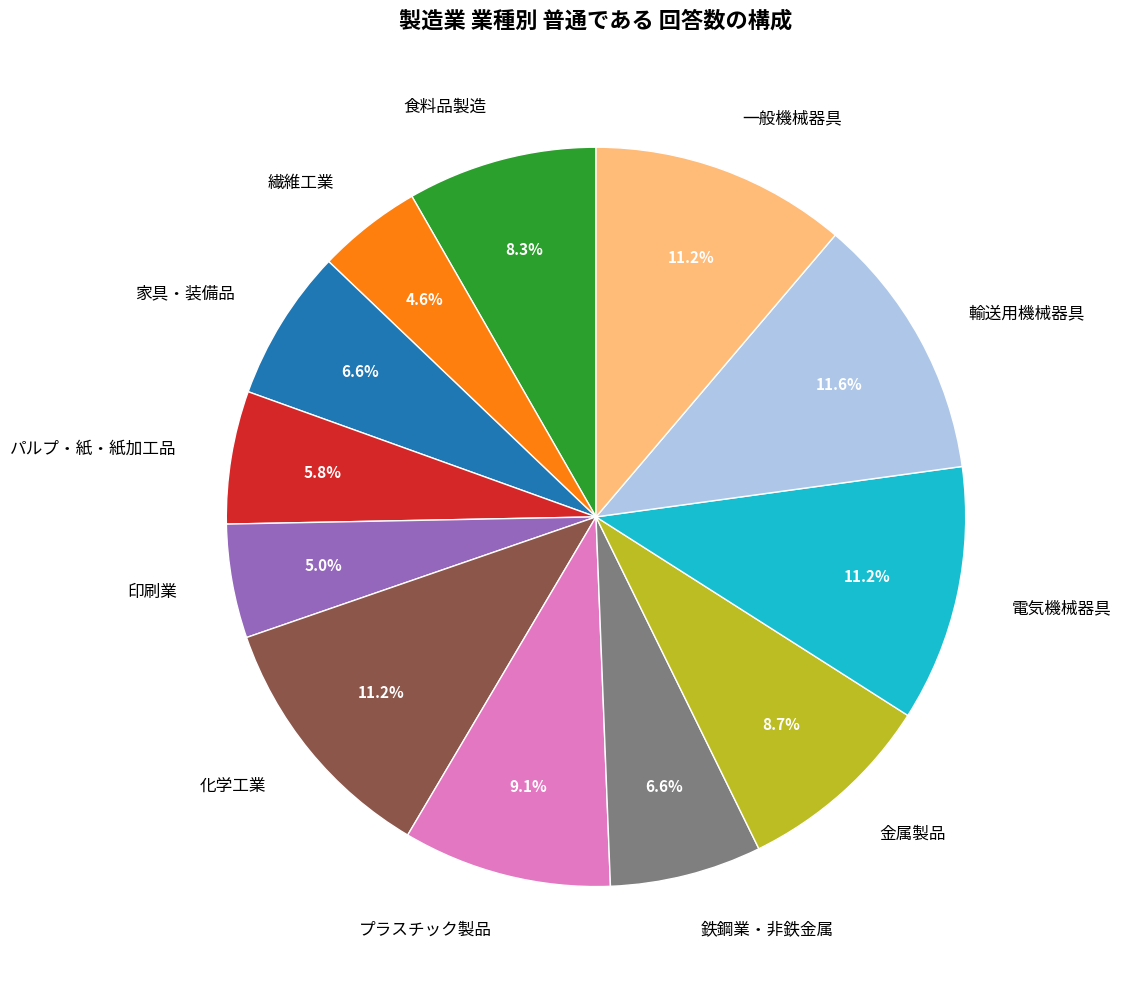

How many segments does this pie chart have?

12